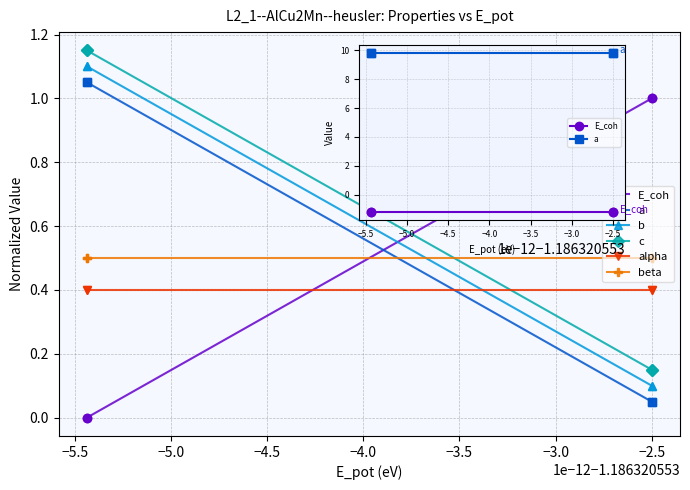

Which series changed the most between −5.5 and −5.0?

E_coh